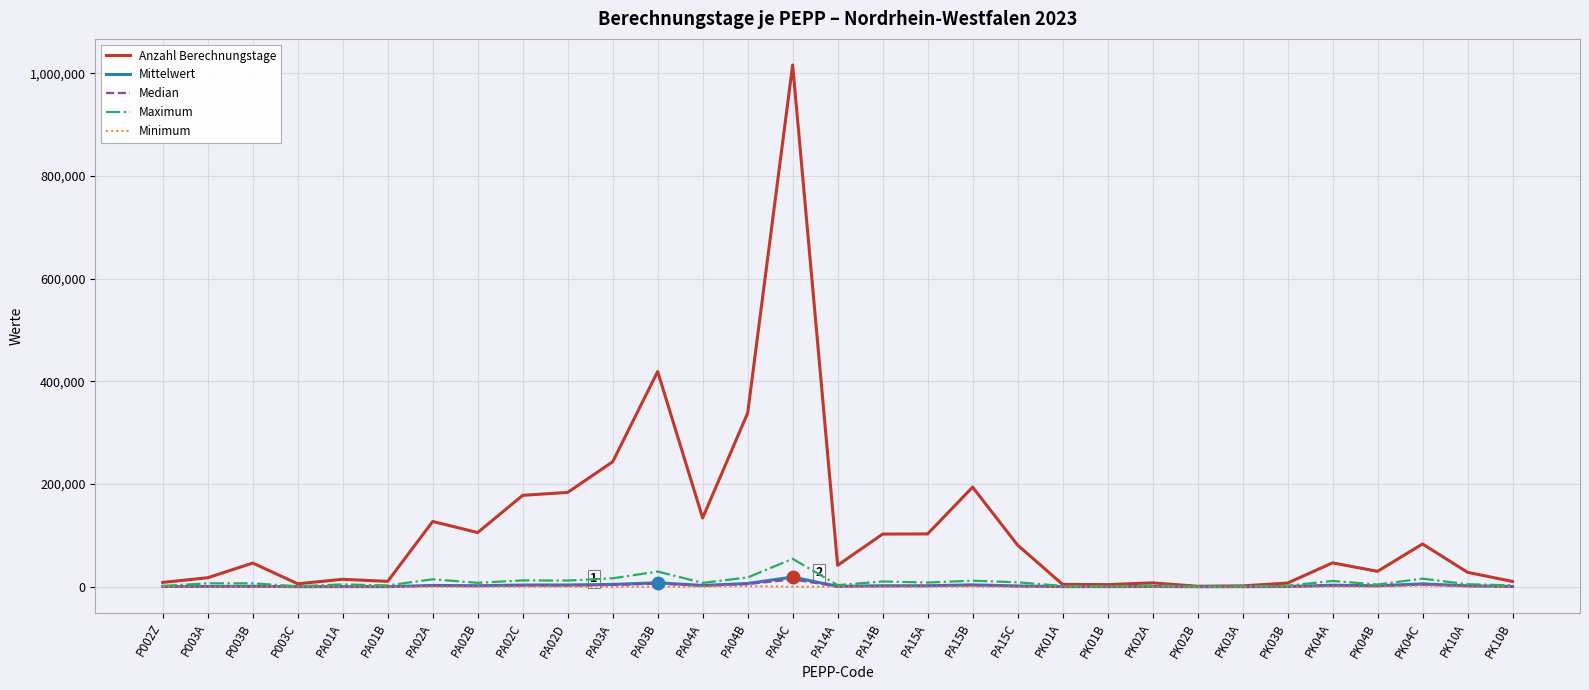

Which series has the widest spread of values?

Anzahl Berechnungstage